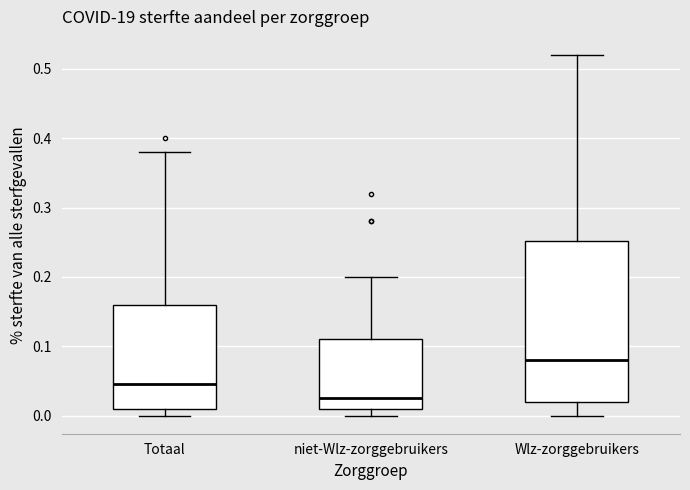

Which box is the tallest, from its lower edge to its upper edge?

Wlz-zorggebruikers